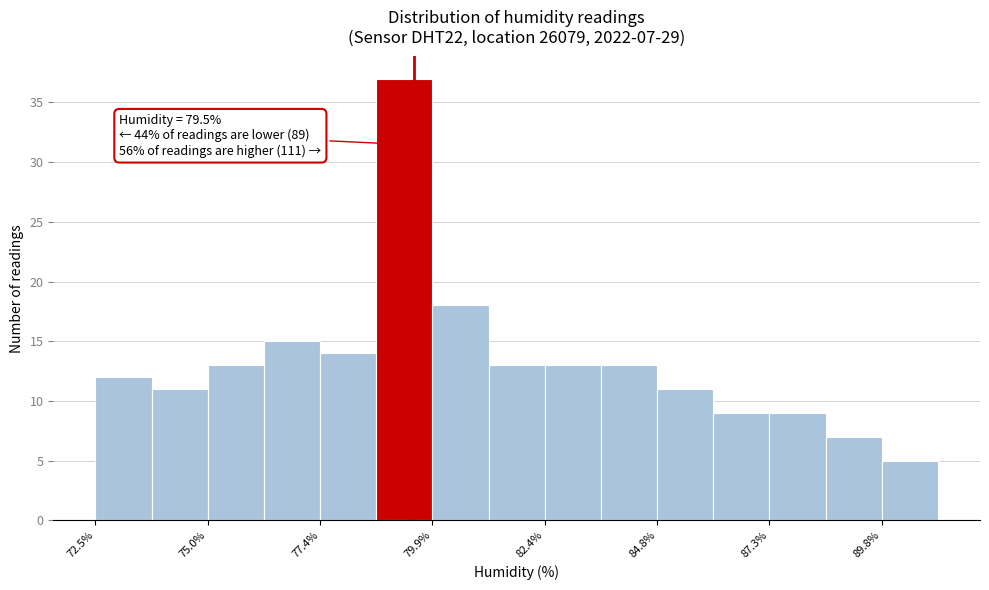

Around what value on the x-axis is the tallest bar? Give the approximate position of its centre, as read against the axis.

79.5